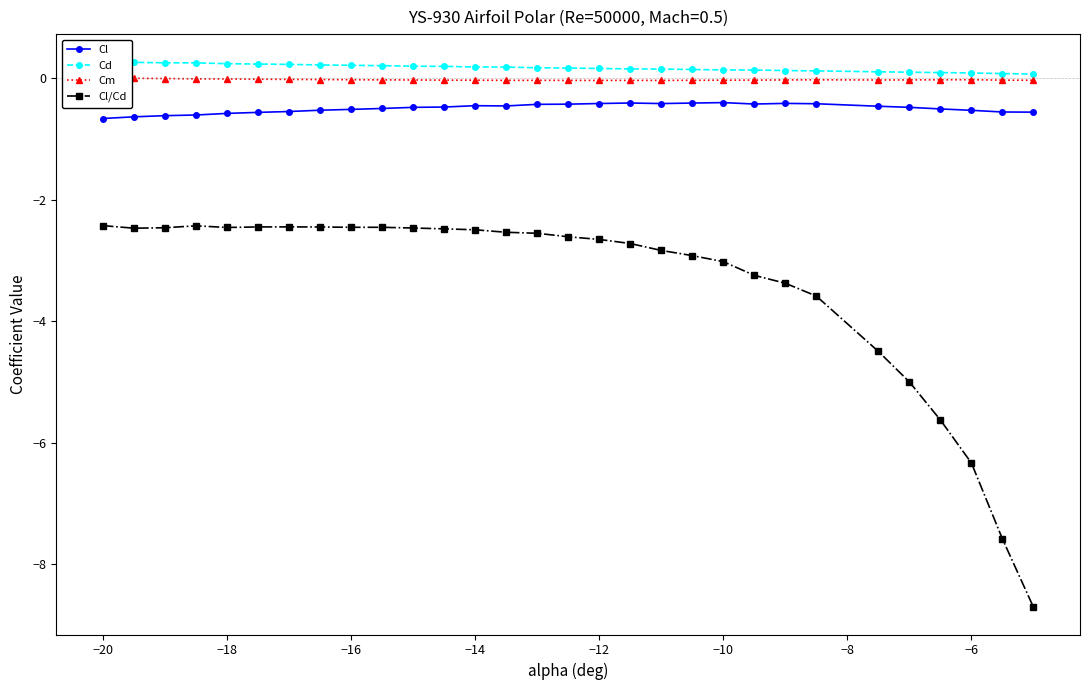

True or false: Cm and Cl intersect in this chart.

False